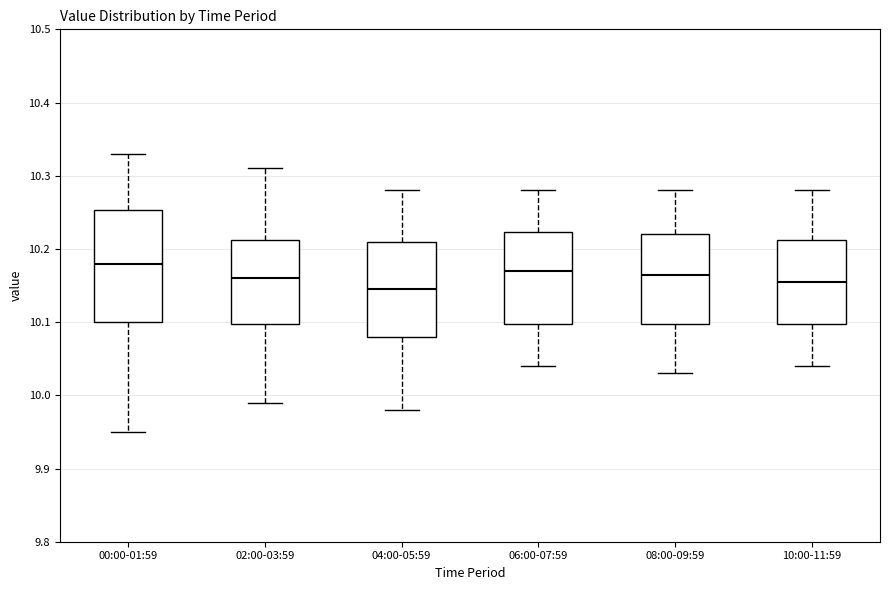

Reading left to right, read every box against the y-axis: the position of its median line, the range the box covers, and the ends of its whiskers. The values are not printed on the chart, so give them approximately, as read against the axis.

00:00-01:59: median 10.18, box 10.10 to 10.25, whiskers 9.95 to 10.33
02:00-03:59: median 10.16, box 10.10 to 10.21, whiskers 9.99 to 10.31
04:00-05:59: median 10.15, box 10.08 to 10.21, whiskers 9.98 to 10.28
06:00-07:59: median 10.17, box 10.10 to 10.22, whiskers 10.04 to 10.28
08:00-09:59: median 10.17, box 10.10 to 10.22, whiskers 10.03 to 10.28
10:00-11:59: median 10.16, box 10.10 to 10.21, whiskers 10.04 to 10.28